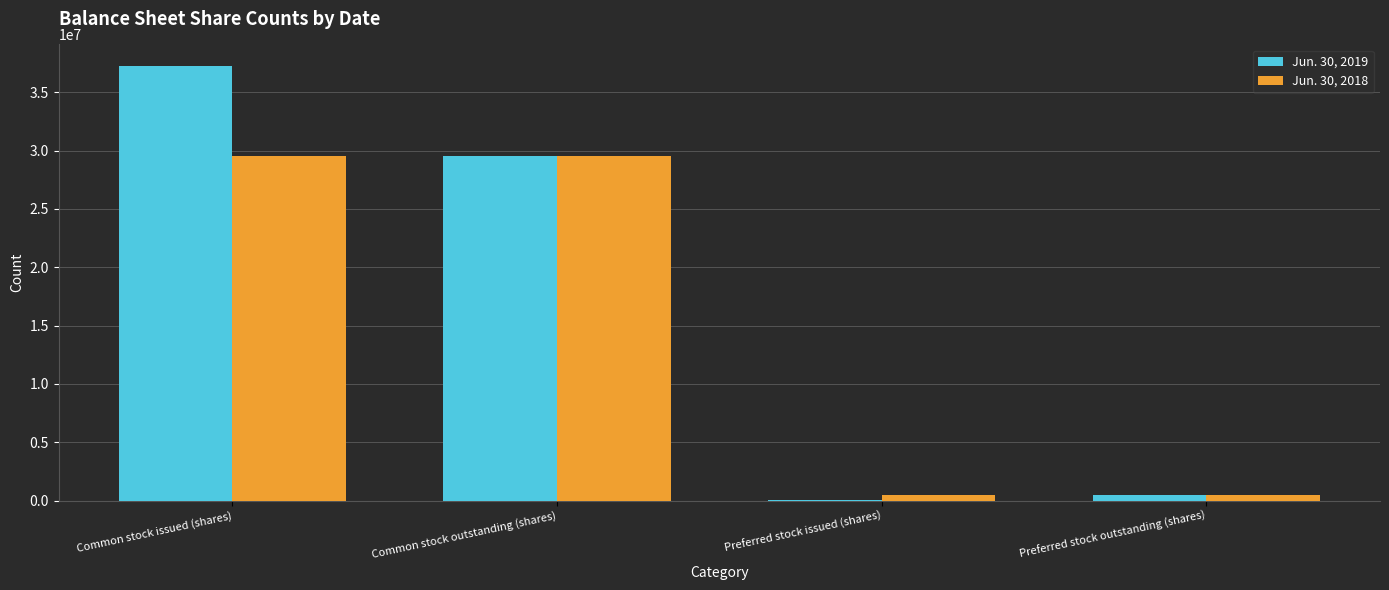

Which series has the widest spread of values?

Jun. 30, 2019